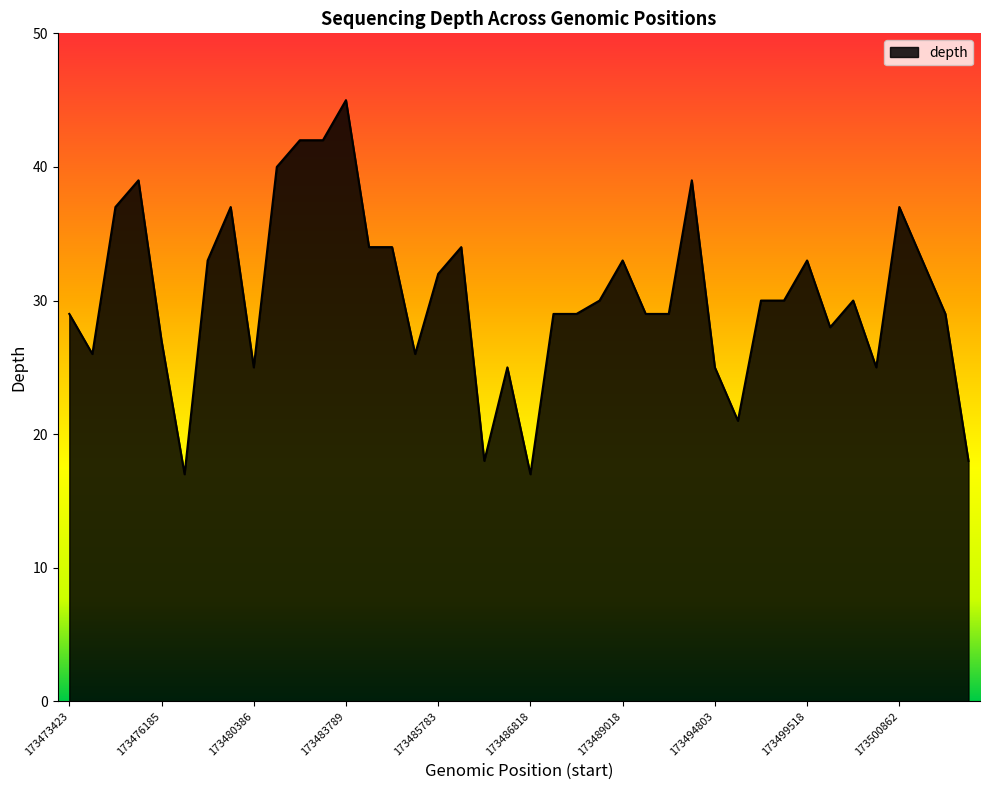

What is the minimum value shown in the chart?

17